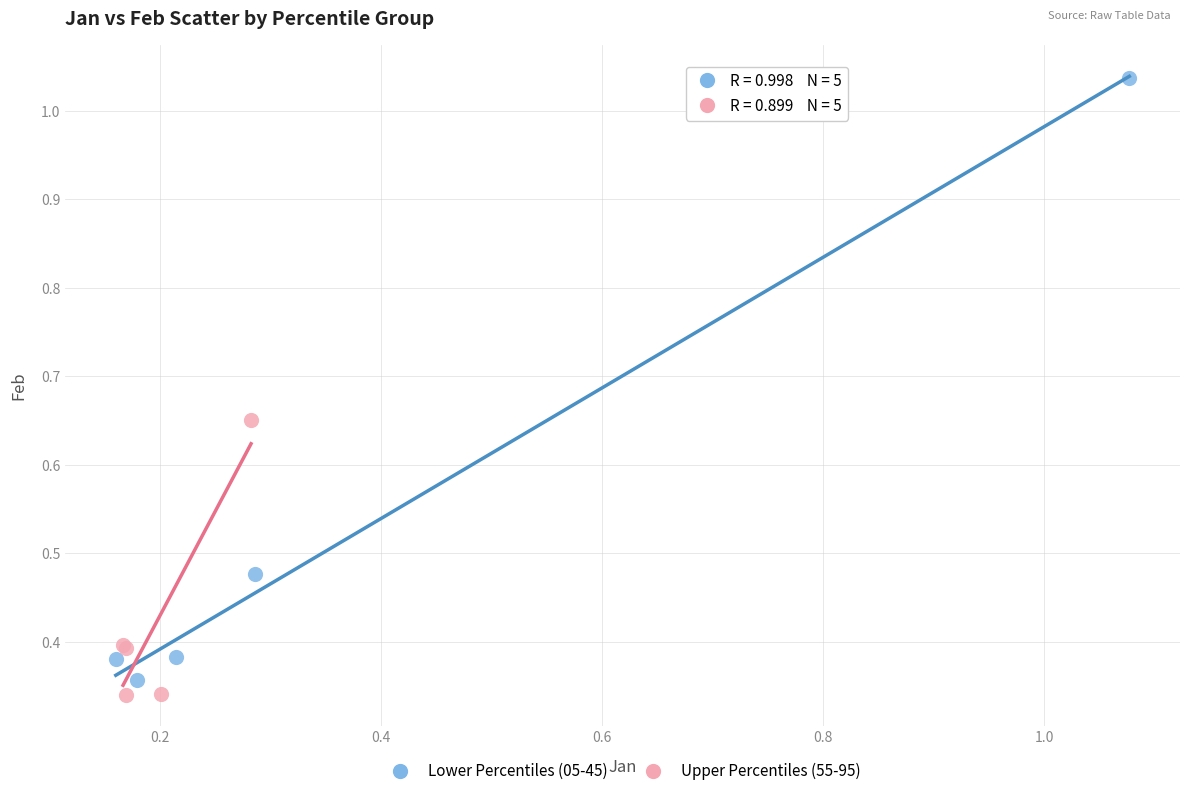

Which series has the largest Y range (max minus min)?

Lower Percentiles (05-45)